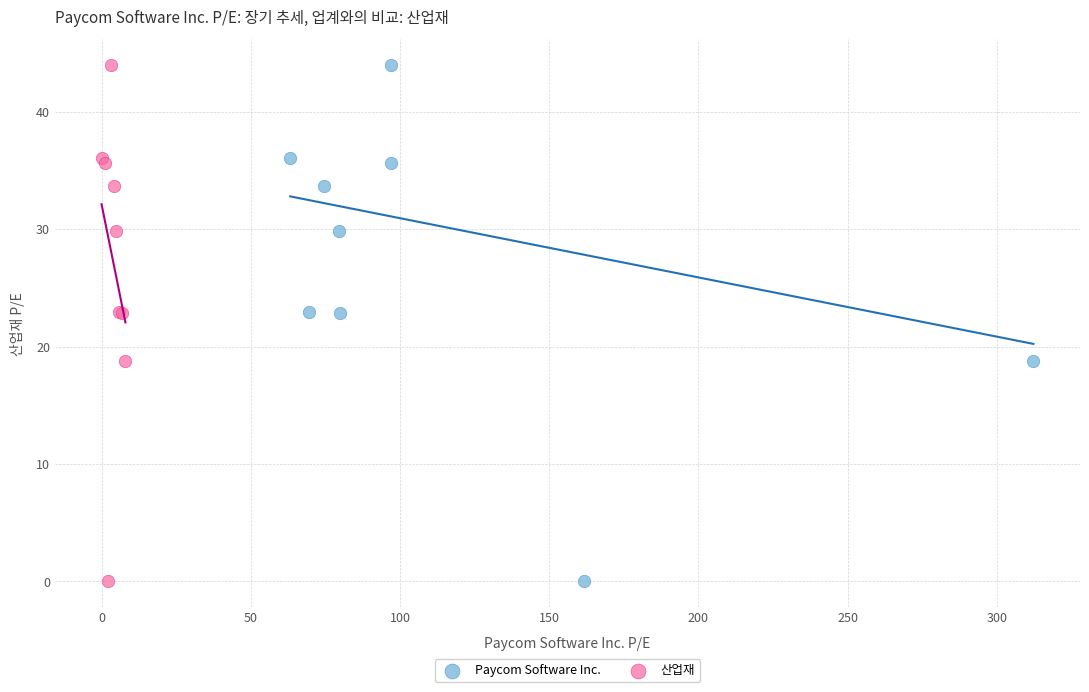

What are all the series names shown in the legend?

Paycom Software Inc., 산업재